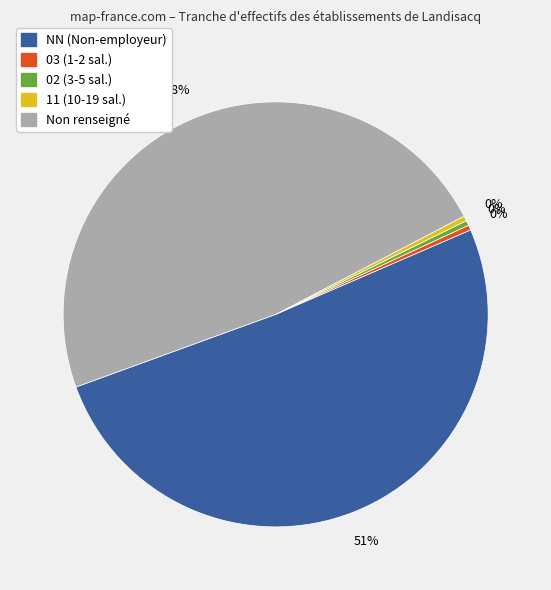

Is there any slice that represents more than half of the pie?

Yes